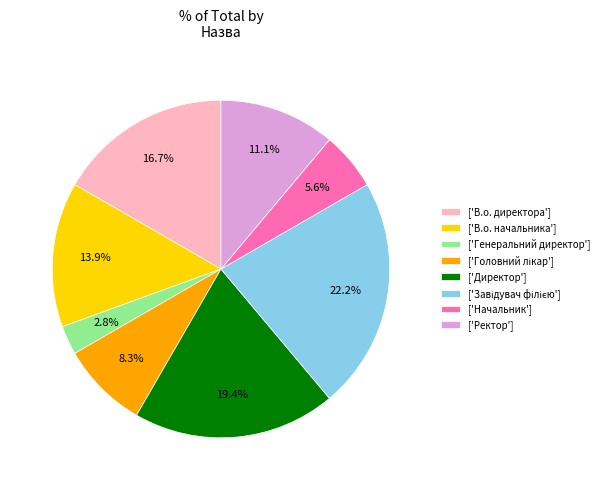

How many segments does this pie chart have?

8